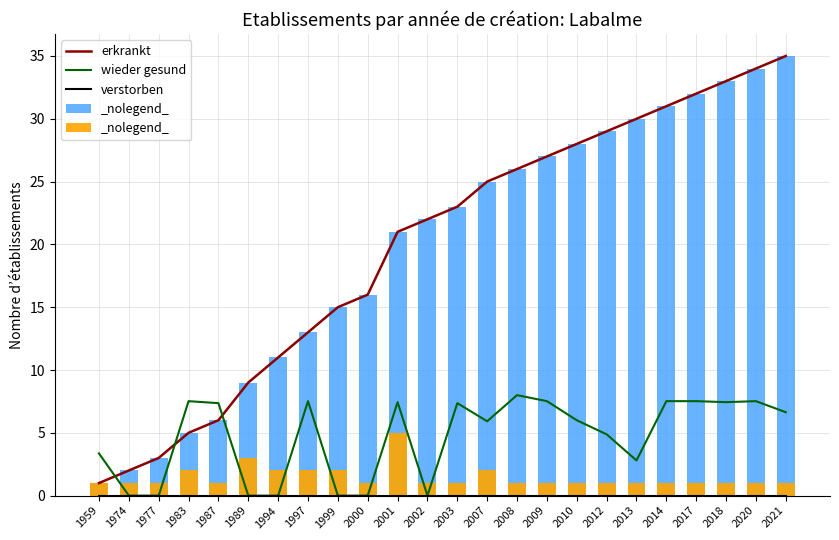

Reading left to right, extract all data points from this chart.

erkrankt: 1.0	2.0	3.0	5.0	6.0	9.0	11.0	13.0	15.0	16.0	21.0	22.0	23.0	25.0	26.0	27.0	28.0	29.0	30.0	31.0	32.0	33.0	34.0	35.0
wieder gesund: 3.4	0.0	0.0	7.5	7.4	0.0	0.0	7.5	0.0	0.0	7.4	0.0	7.4	5.9	8.0	7.5	6.0	4.9	2.8	7.5	7.5	7.4	7.5	6.6
verstorben: 0.0	0.0	0.0	0.0	0.0	0.0	0.0	0.0	0.0	0.0	0.0	0.0	0.0	0.0	0.0	0.0	0.0	0.0	0.0	0.0	0.0	0.0	0.0	0.0
alle Fälle: 1.0	2.0	3.0	5.0	6.0	9.0	11.0	13.0	15.0	16.0	21.0	22.0	23.0	25.0	26.0	27.0	28.0	29.0	30.0	31.0	32.0	33.0	34.0	35.0
neue Fälle: 1.0	1.0	1.0	2.0	1.0	3.0	2.0	2.0	2.0	1.0	5.0	1.0	1.0	2.0	1.0	1.0	1.0	1.0	1.0	1.0	1.0	1.0	1.0	1.0